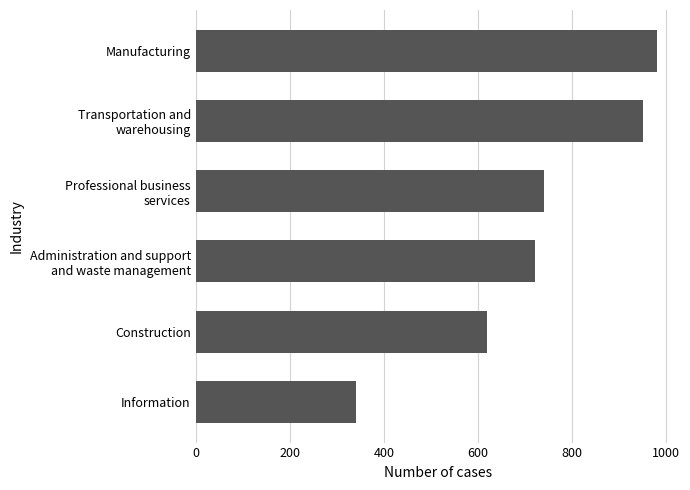

Reading bottom to top, extract all data points from this chart.

340	620	720	740	950	980